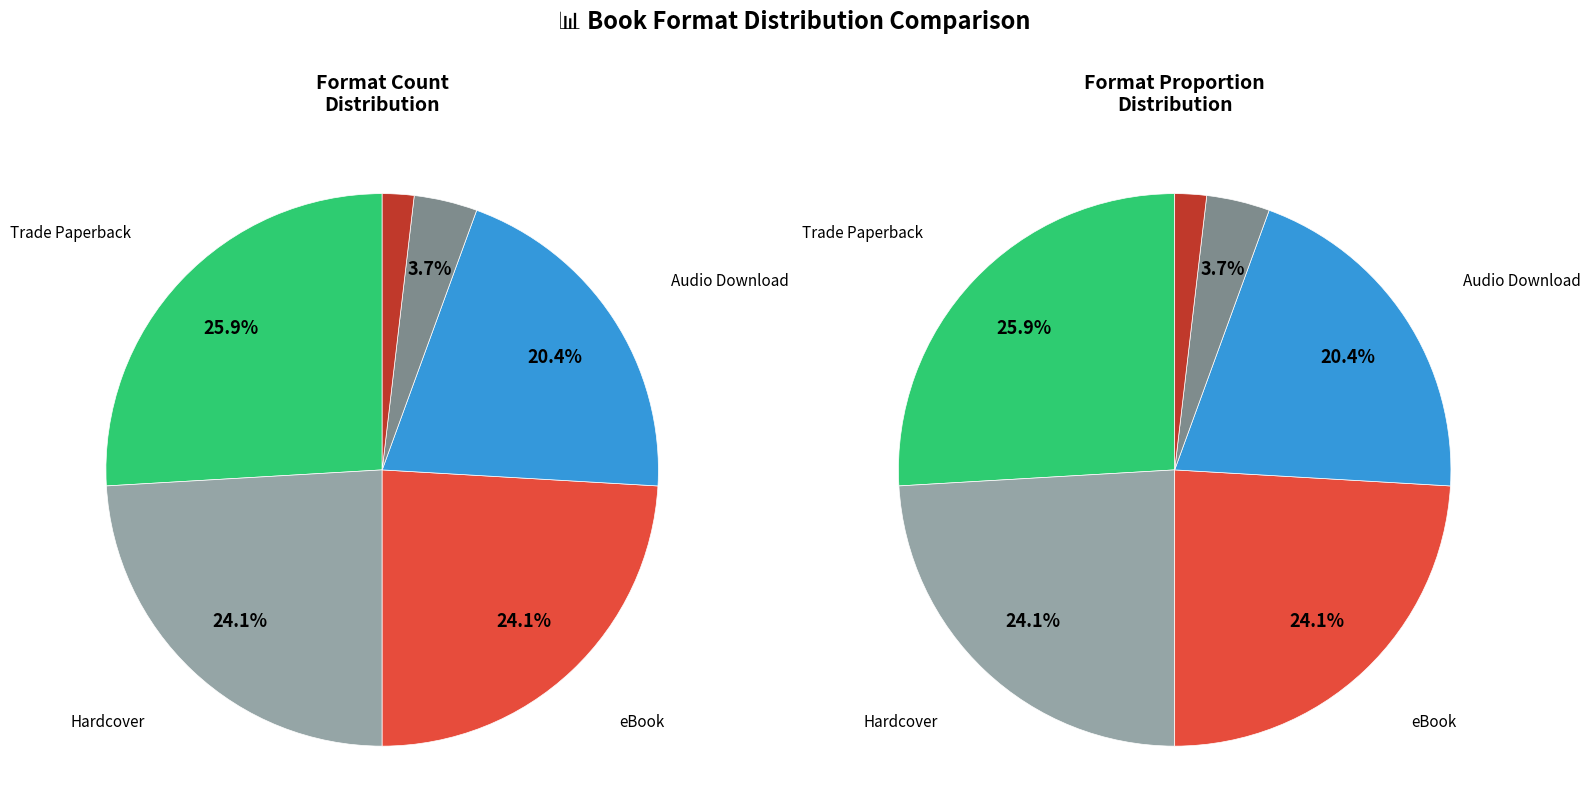

What is the ratio of the value at Trade Paperback to the value at Paper Over Board?

14.0